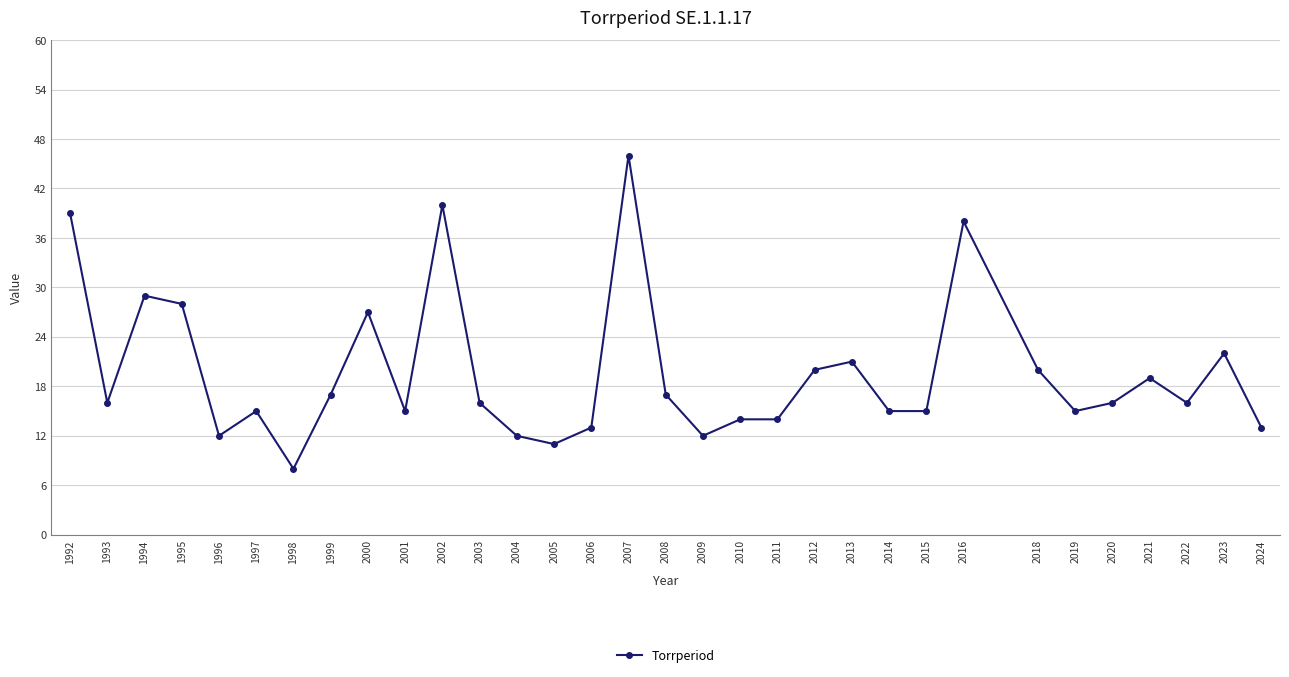

What is the ratio of the value at 2011 to the value at 2012?

0.7